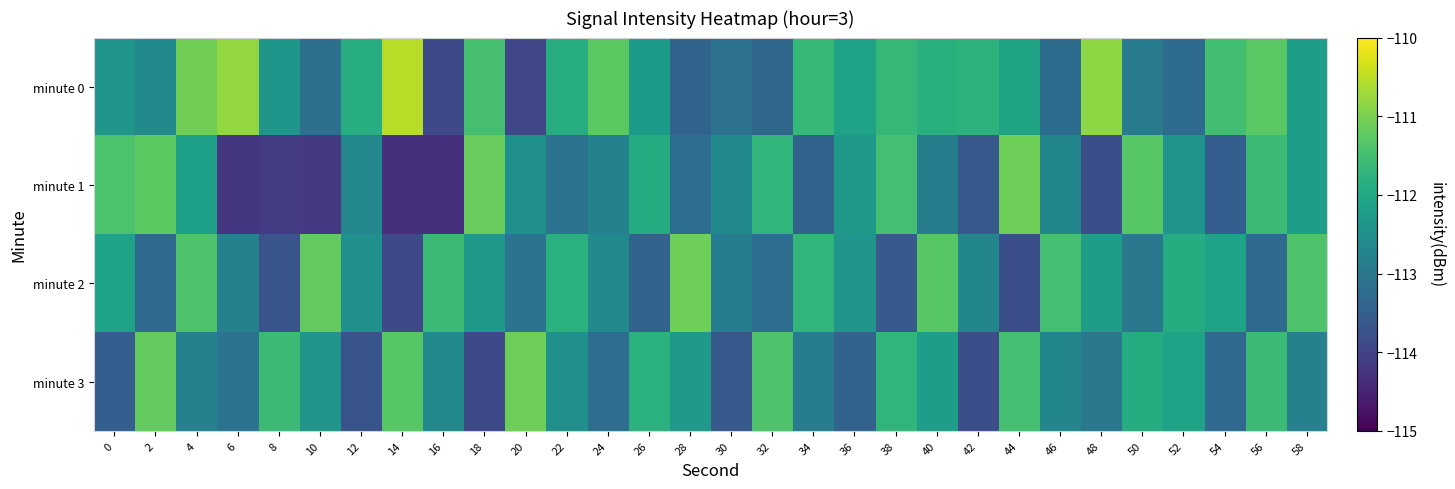

Which has a higher value, 10 or 2?

2